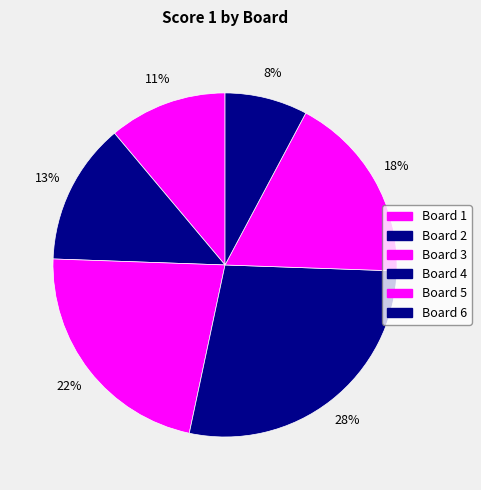

To the nearest percent, what is the average slice percentage?

17%